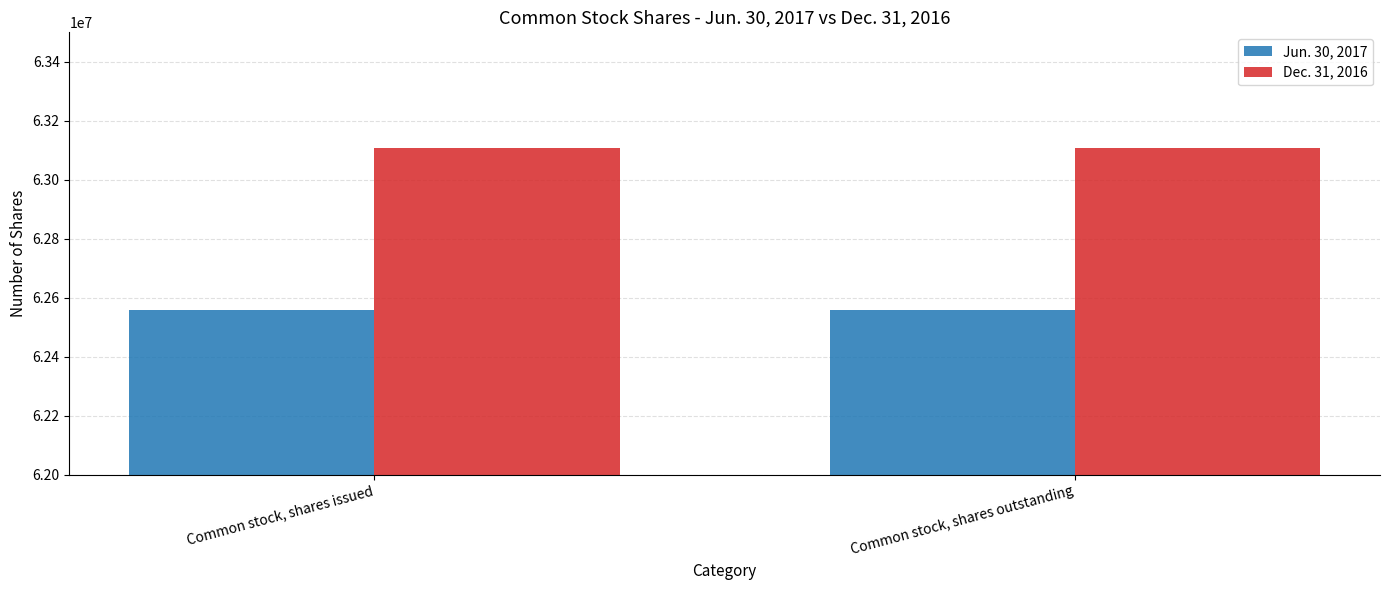

True or false: Dec. 31, 2016 has a value of 63109000 at Common stock, shares outstanding.

True